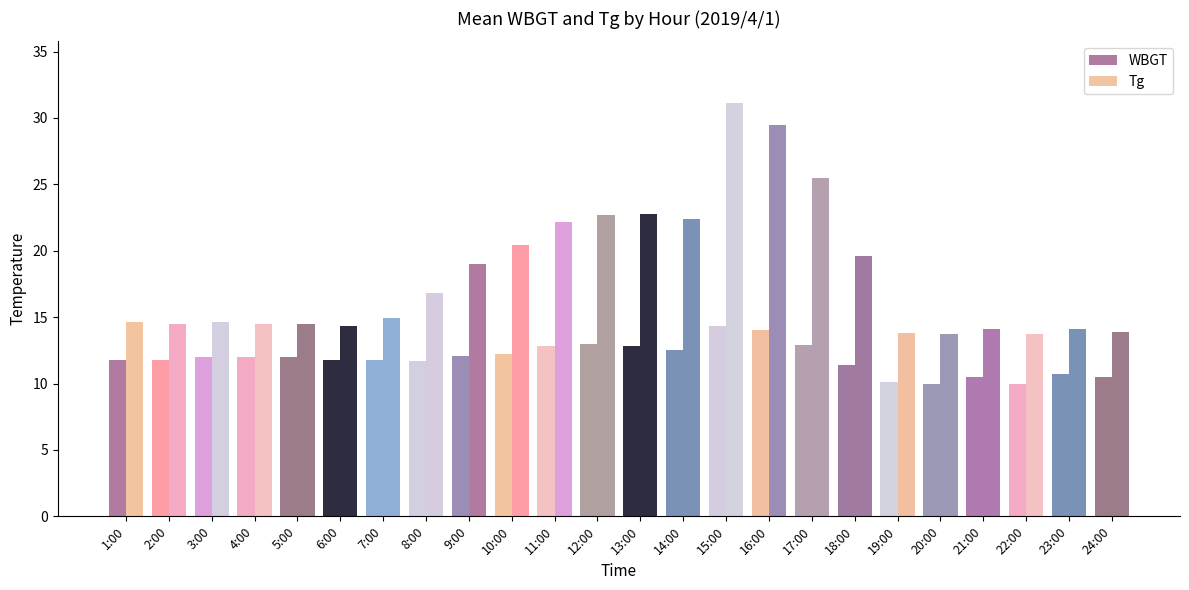

Between 10:00 and 18:00, which series saw the biggest shift?

WBGT